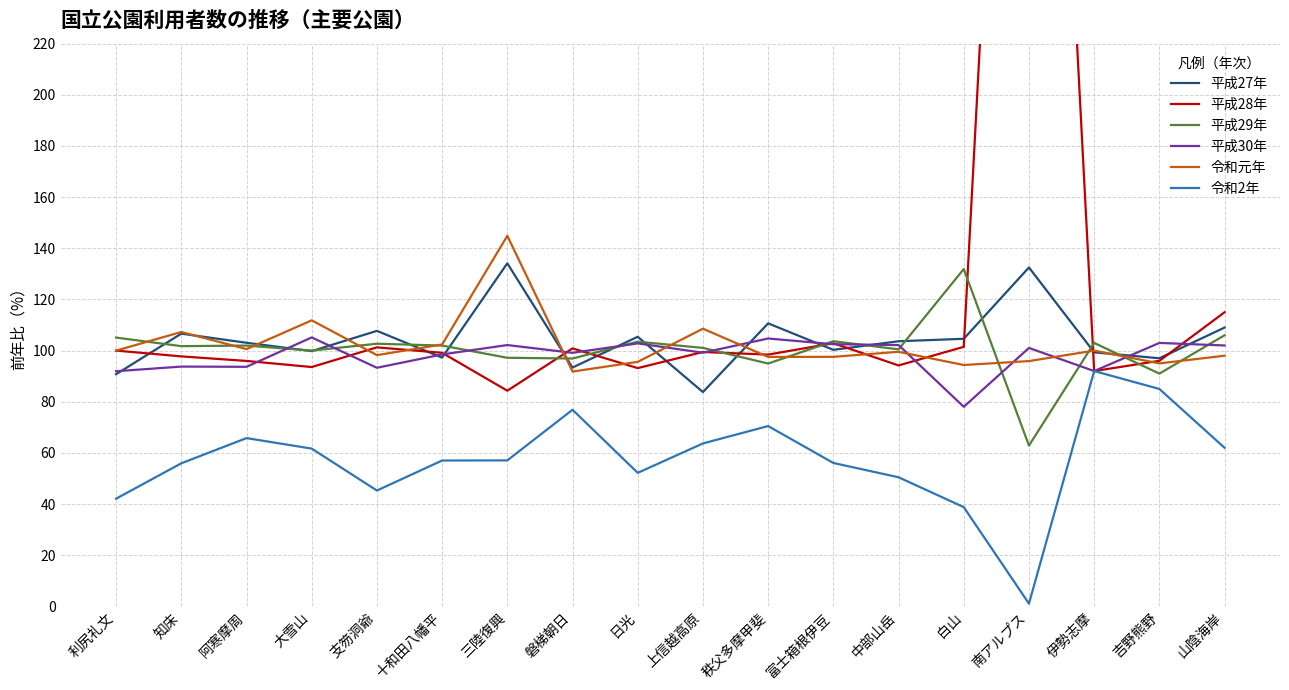

True or false: 平成28年 has a value of 93.2 at 日光.

True